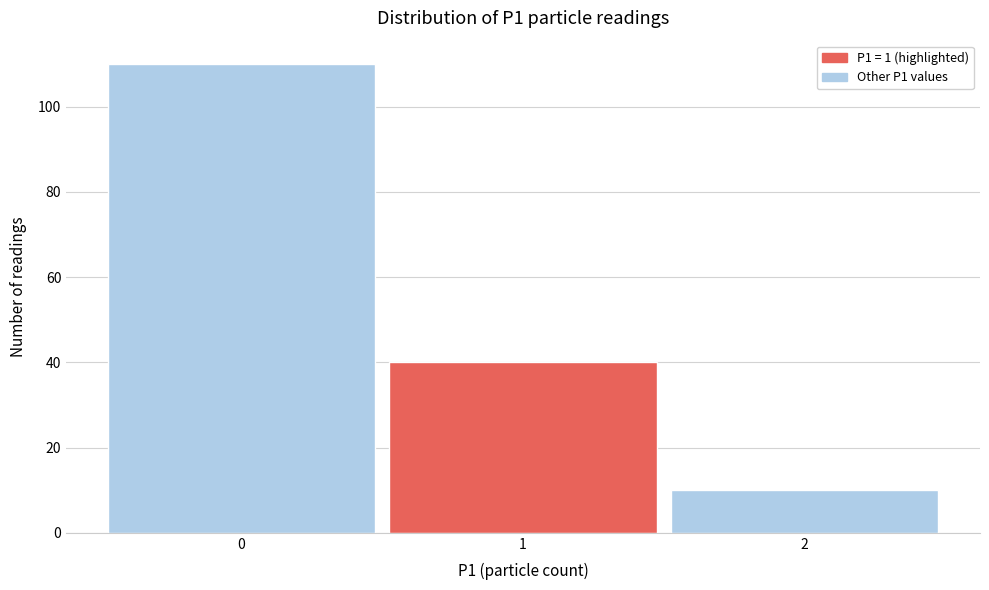

How tall is the bar that spans -0.5 to 0.5 on the x-axis? The values are not printed on the chart, so give them approximately, as read against the axis.

110